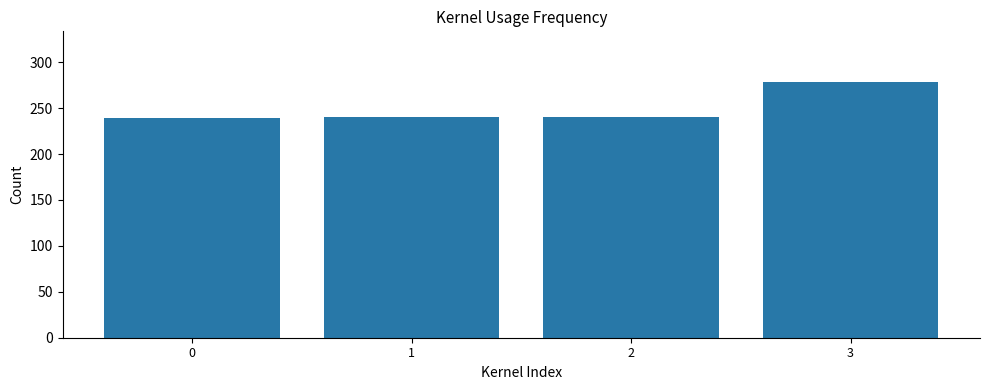

The chart shows a value of 239 at 0. True or false?

True